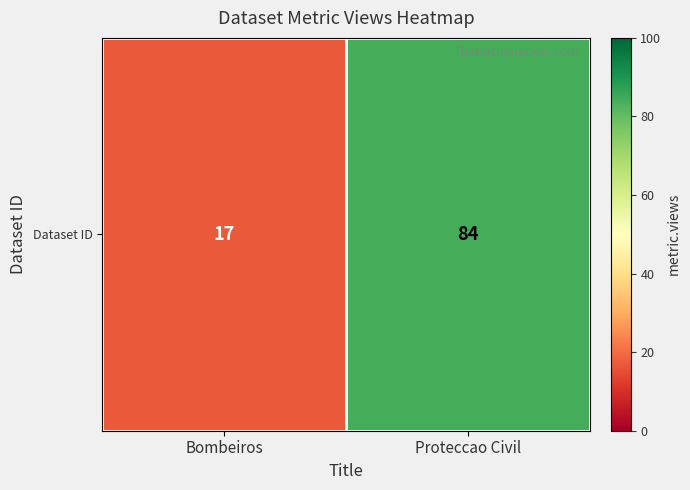

Reading left to right, list all the values displayed in this chart.

Bombeiros=17	Proteccao Civil=84